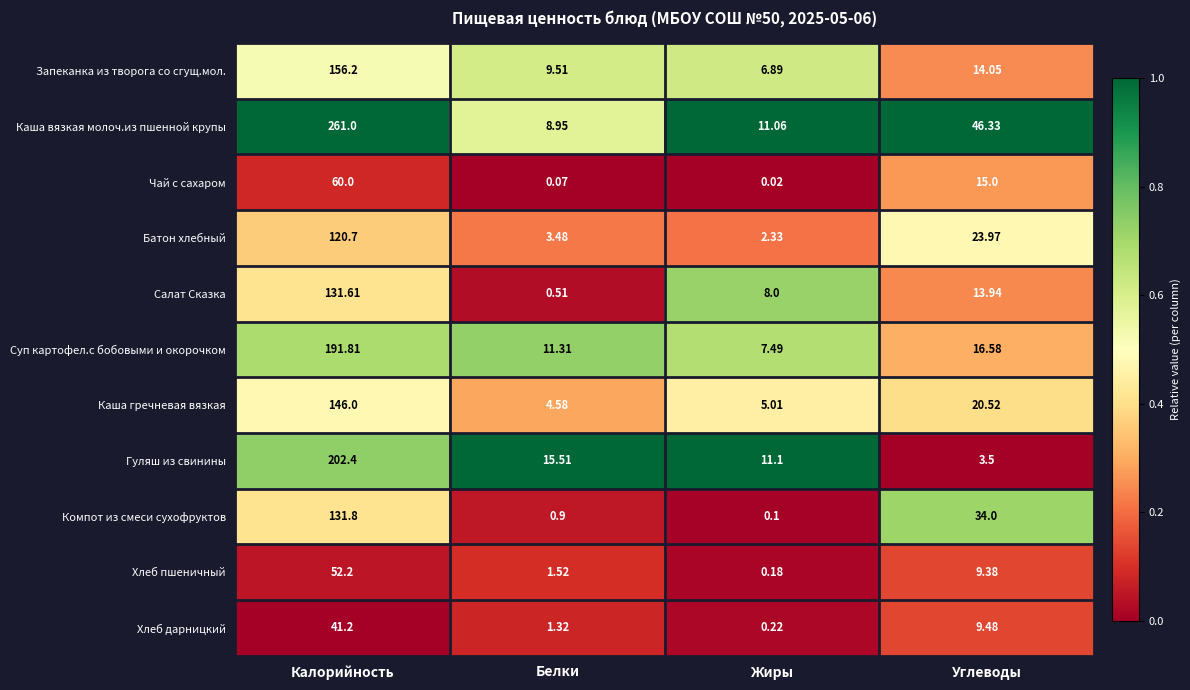

At which category is the sum across all series the highest?

Калорийность